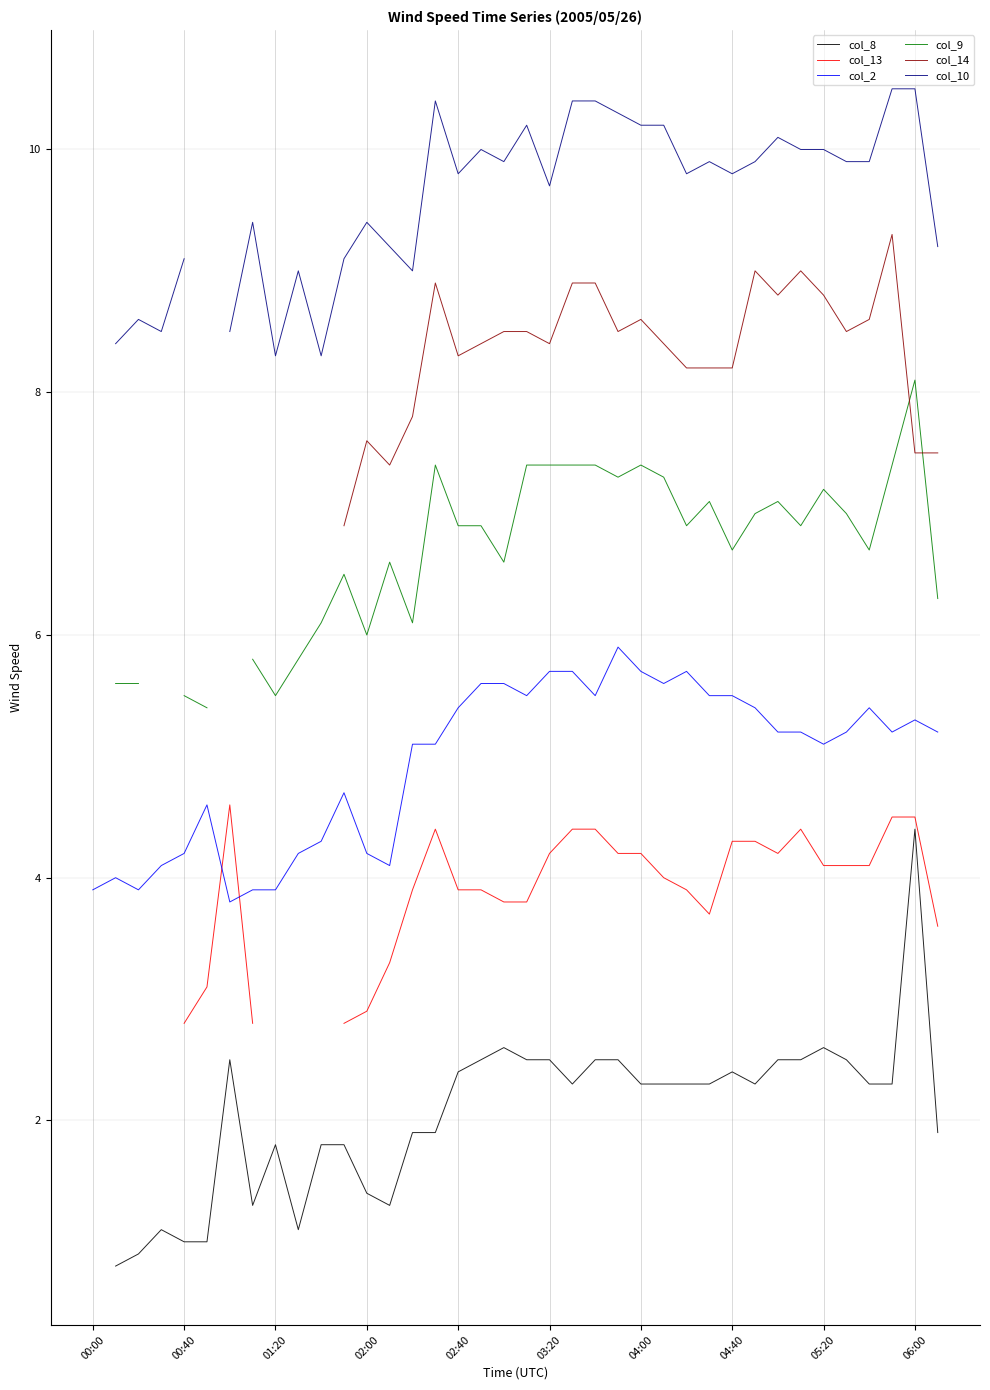

What is the total value across all series at 31?

38.0